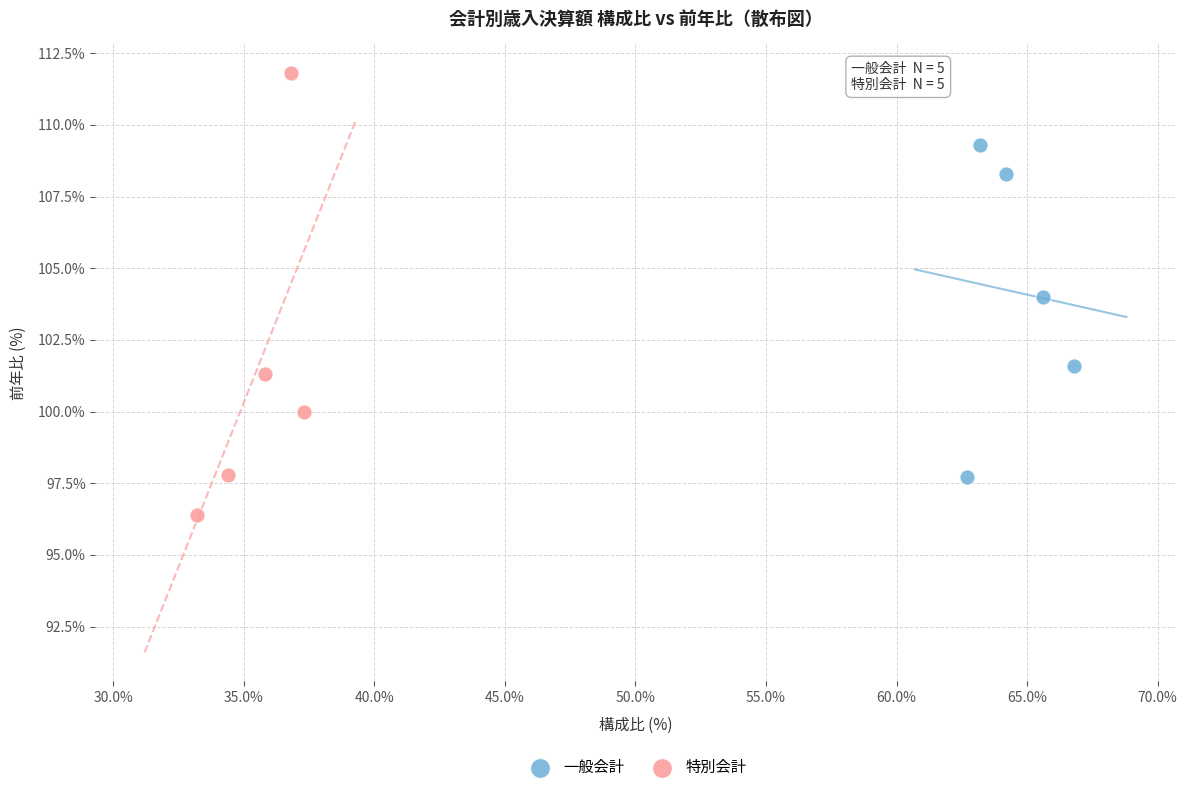

Which series has the largest Y range (max minus min)?

特別会計